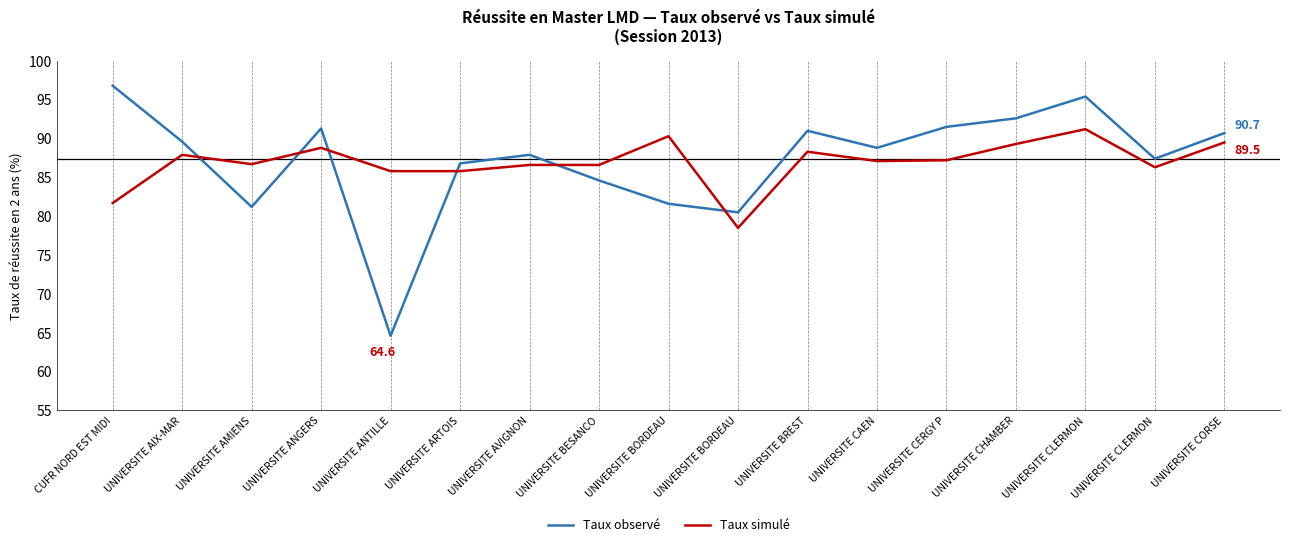

True or false: Taux simulé has more than 0 interior local peaks.

True